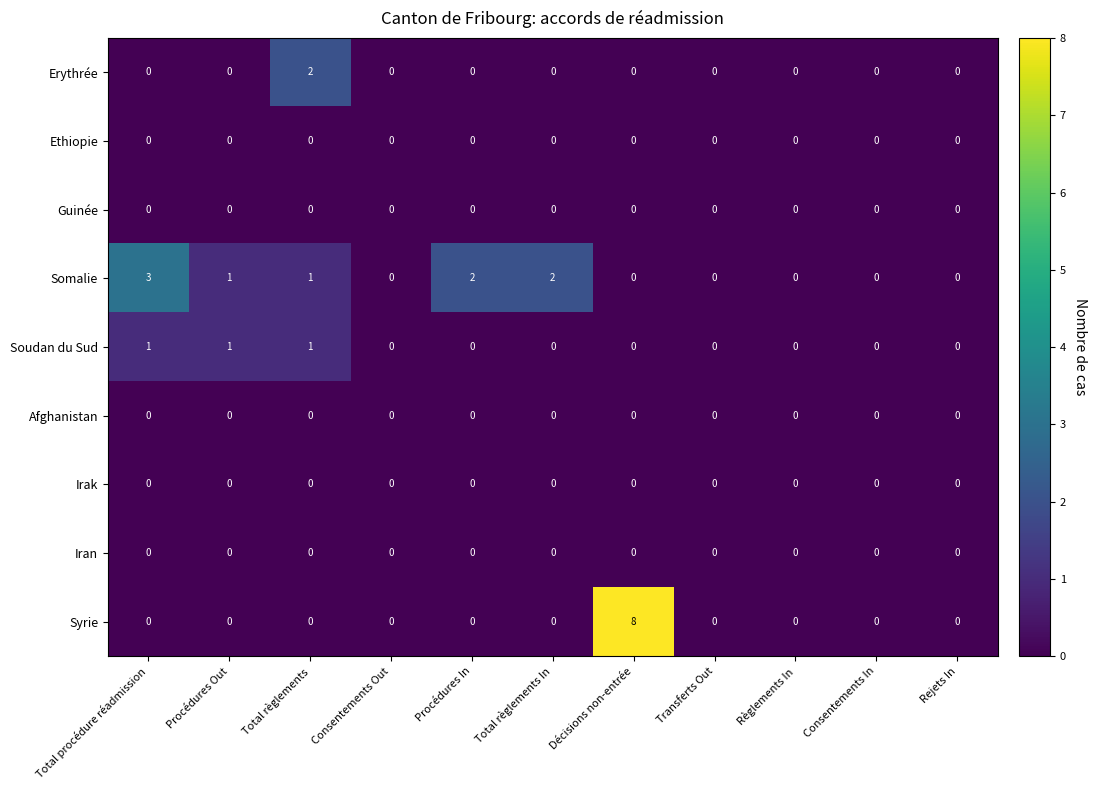

The value of Syrie at Total règlements is 0. True or false?

True